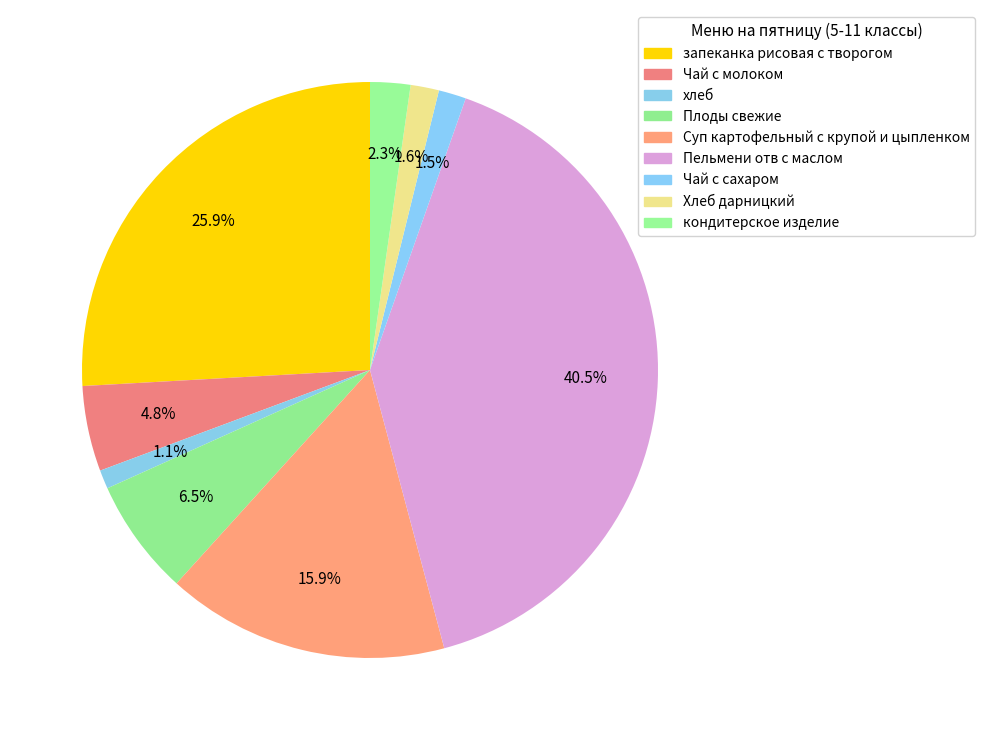

Which slice is the largest?

Пельмени отв с маслом